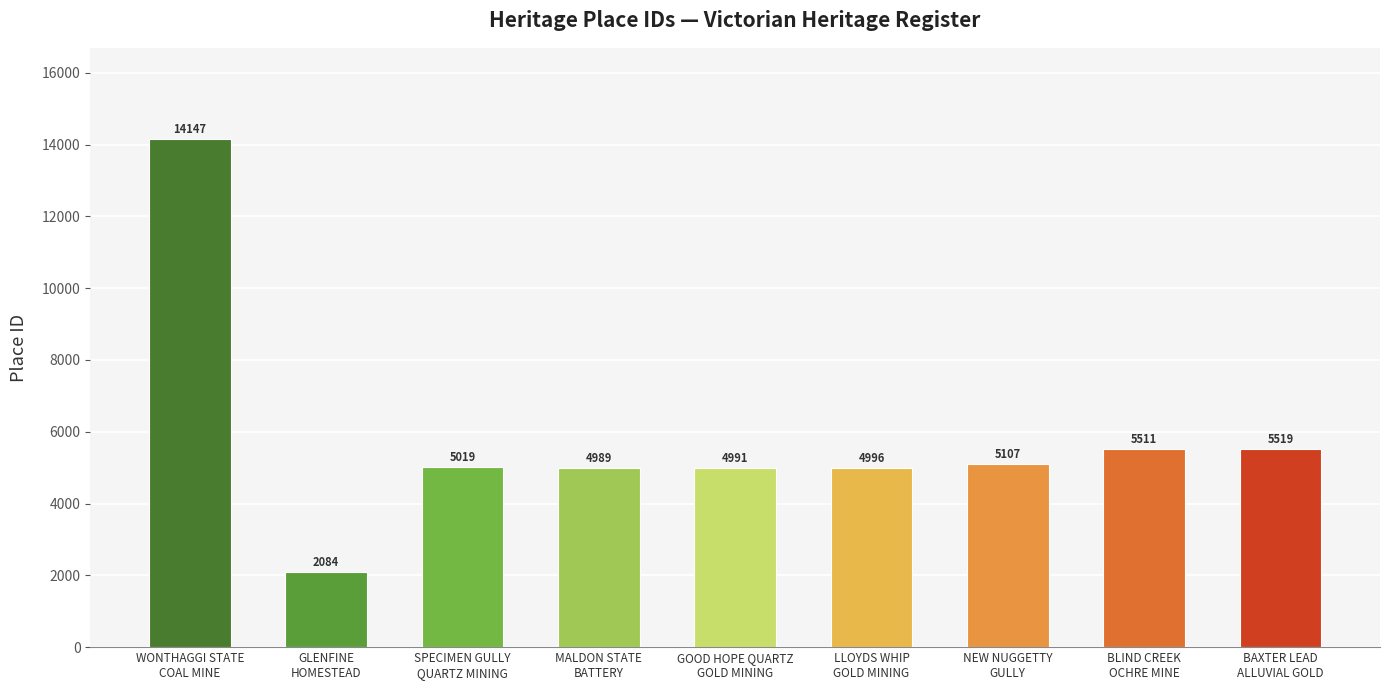

Reading left to right, what are all the values shown in this chart?

14147	2084	5019	4989	4991	4996	5107	5511	5519